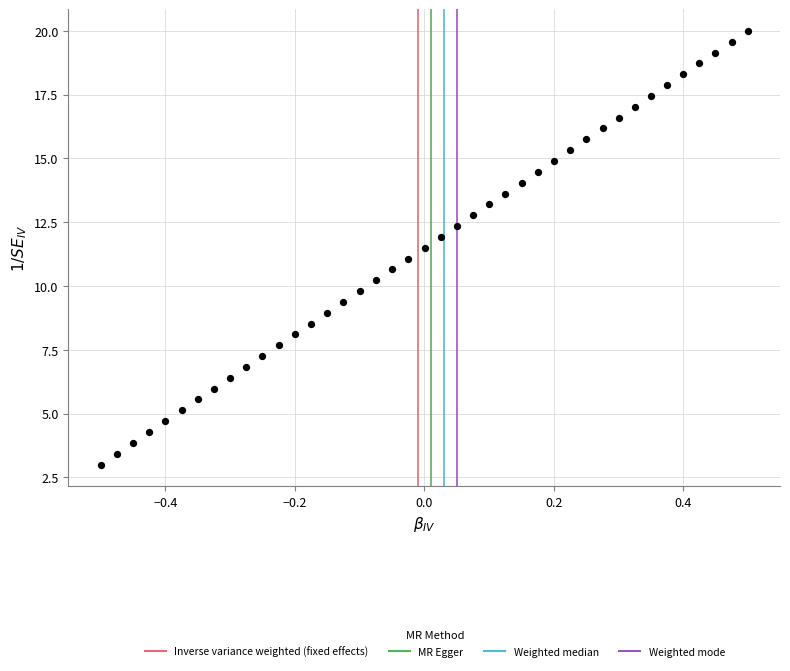

What is the range of Y values (max minus min)?

17.0